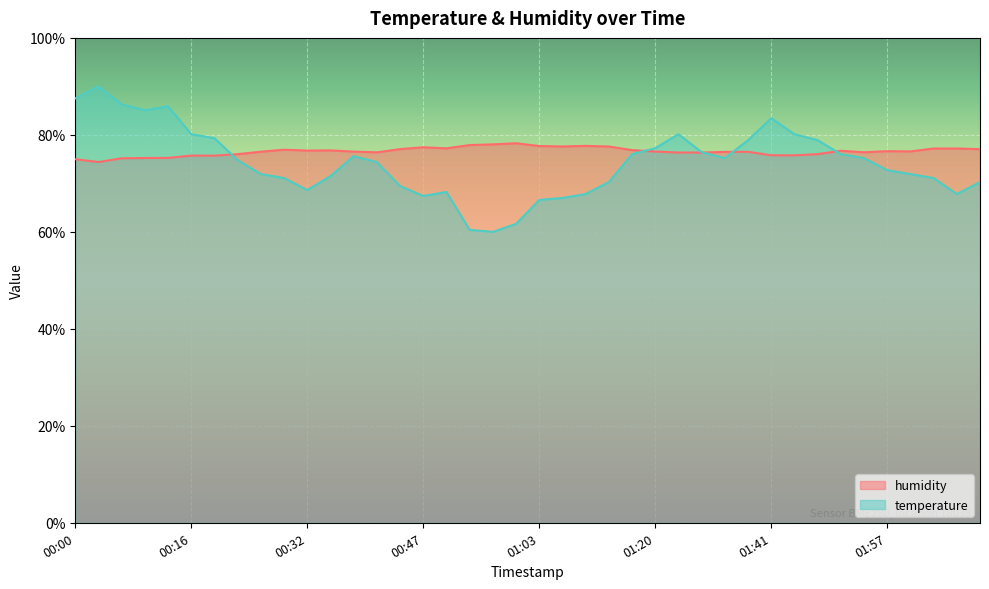

Is it true that humidity equals 76.6 at 02:00?

True